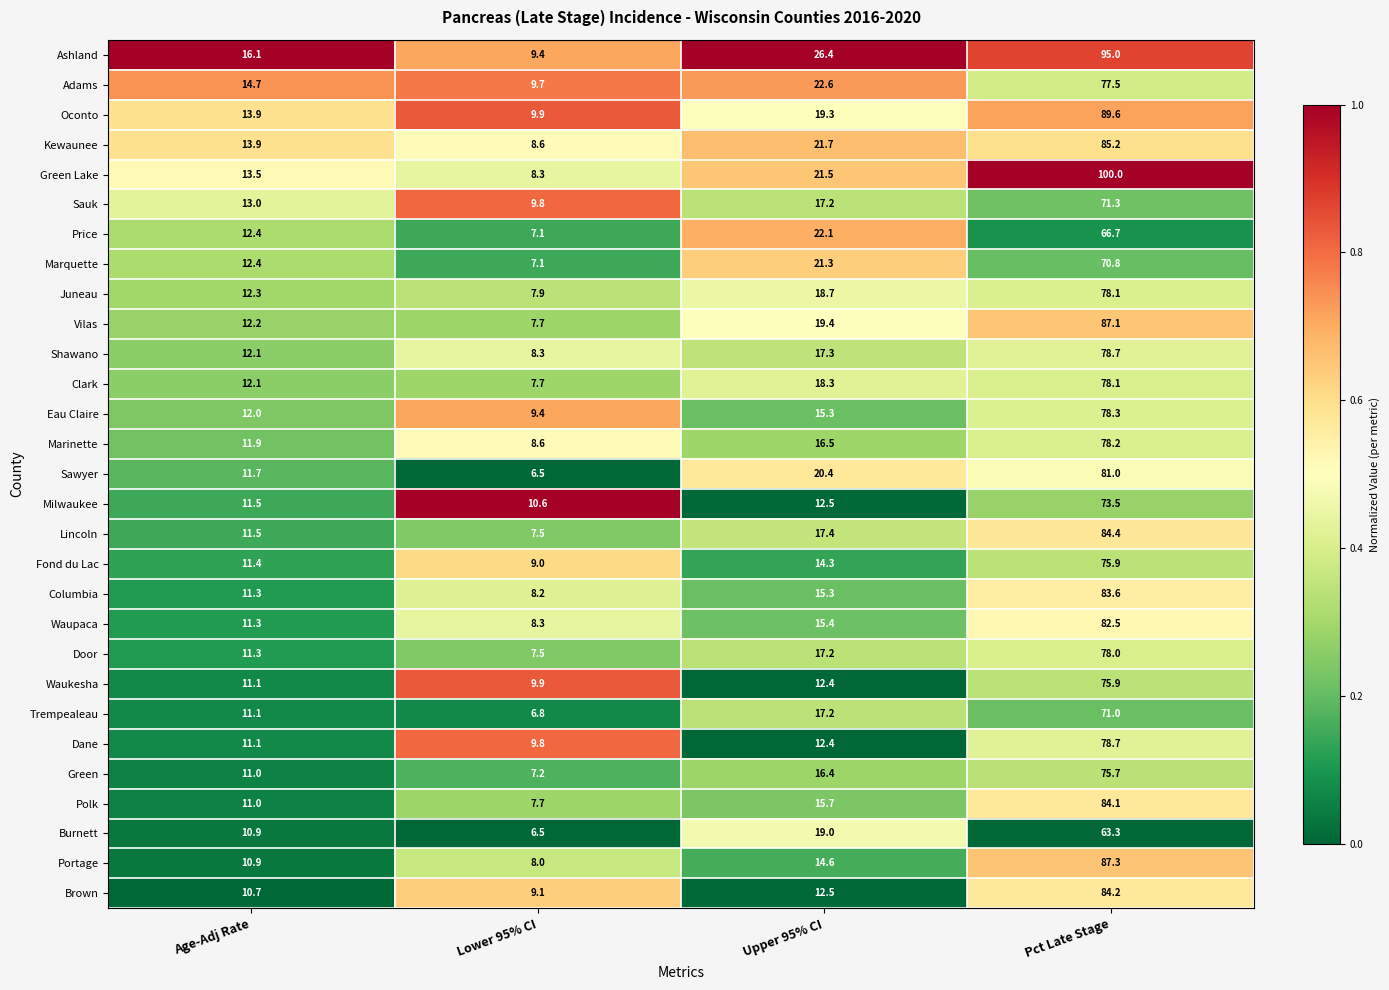

Which series changed the most between Age-Adj Rate and Upper 95% CI?

Ashland